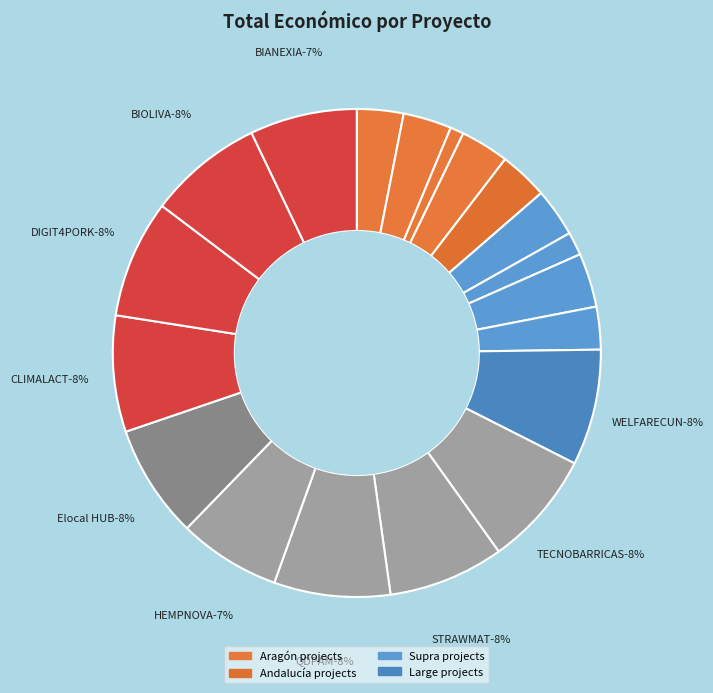

To the nearest percent, what is the combined percentage of Pirinioetako Arrozaren and HEMPNOVA?

8%